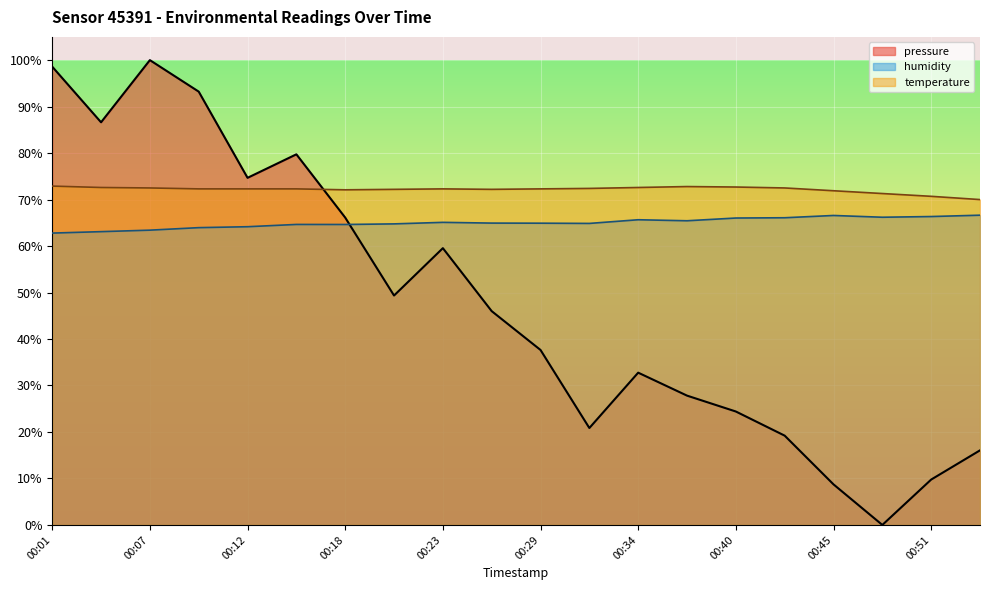

How many intersections are there between pressure and humidity?

1